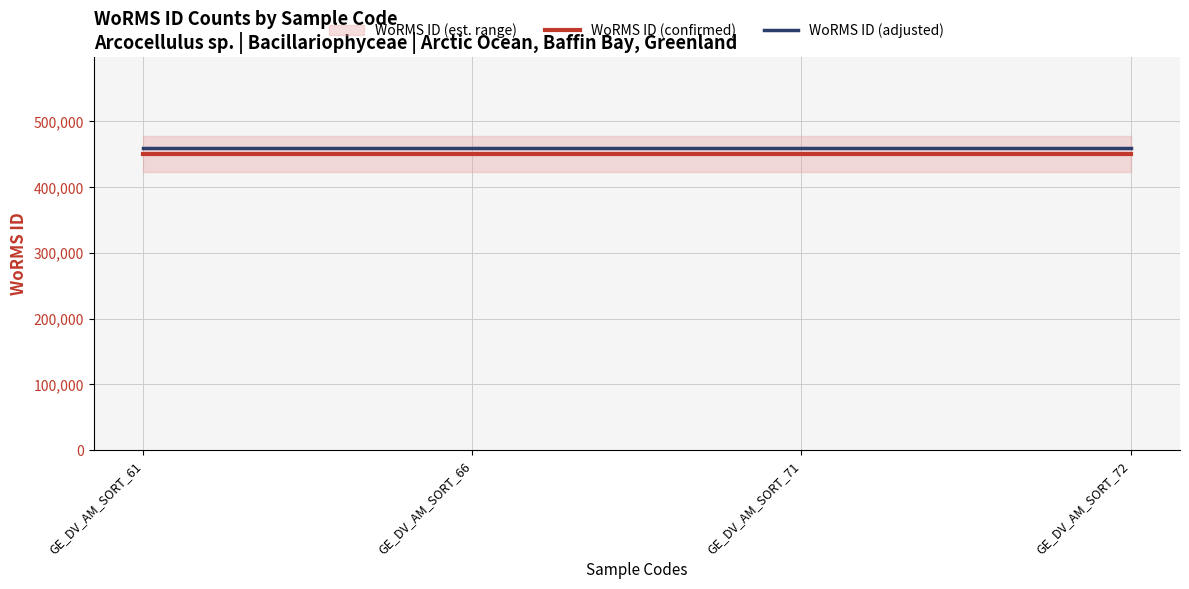

True or false: WoRMS ID (adjusted) has more than 1 interior local peaks.

False